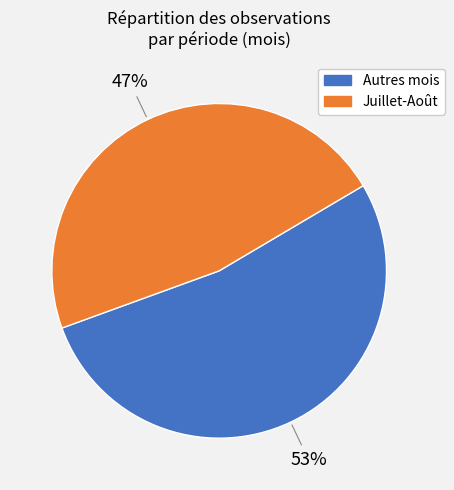

Is there any slice that represents more than half of the pie?

Yes